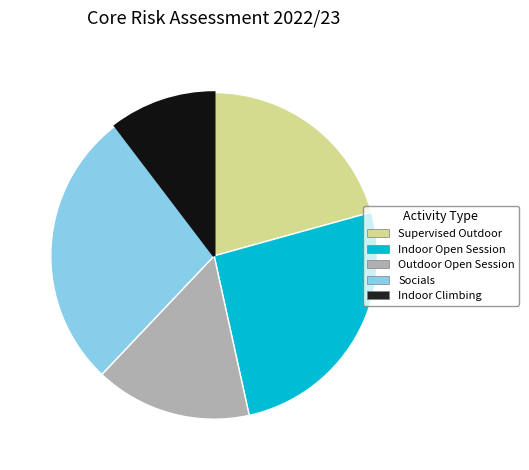

How many segments does this pie chart have?

5